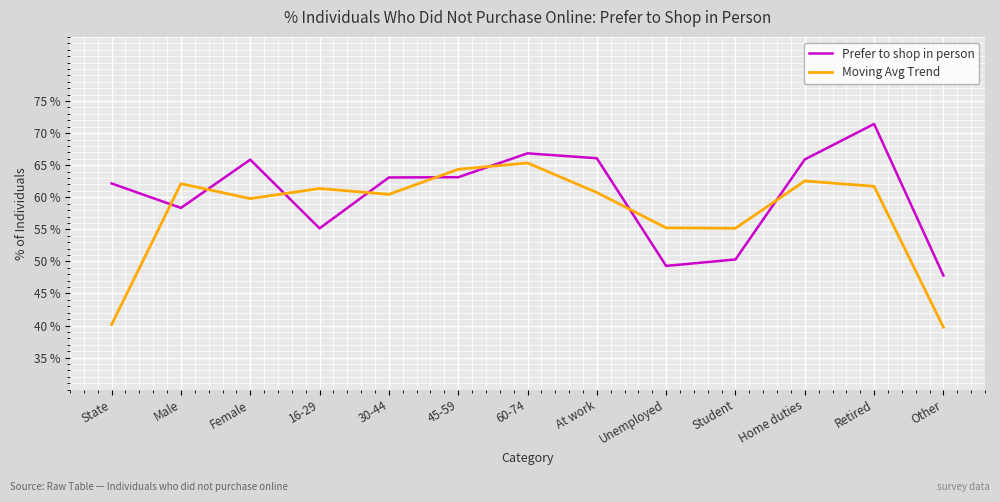

What is the greatest value displayed?

71.4